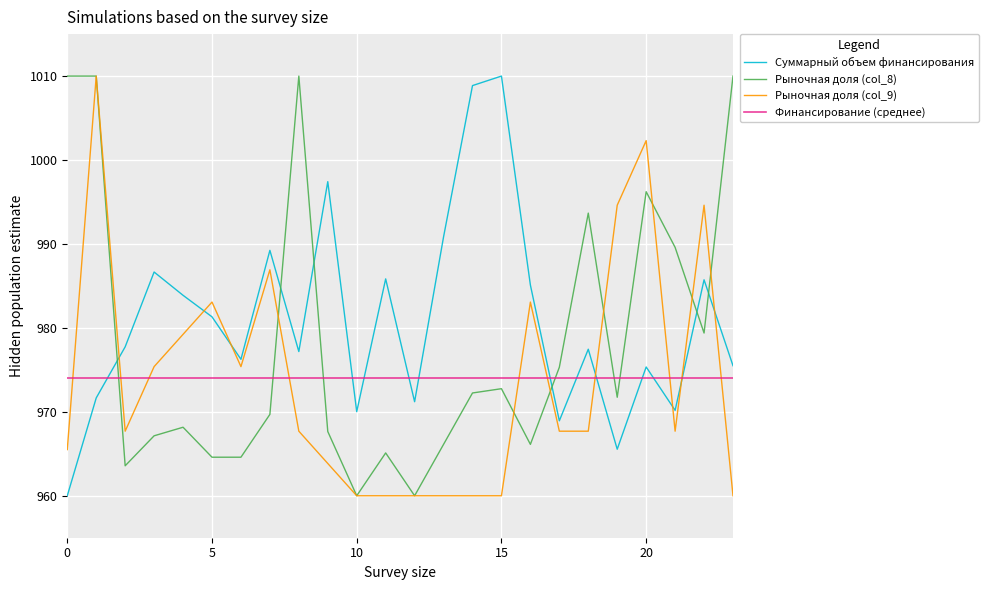

Which series has the largest total across all categories?

Суммарный объем финансирования